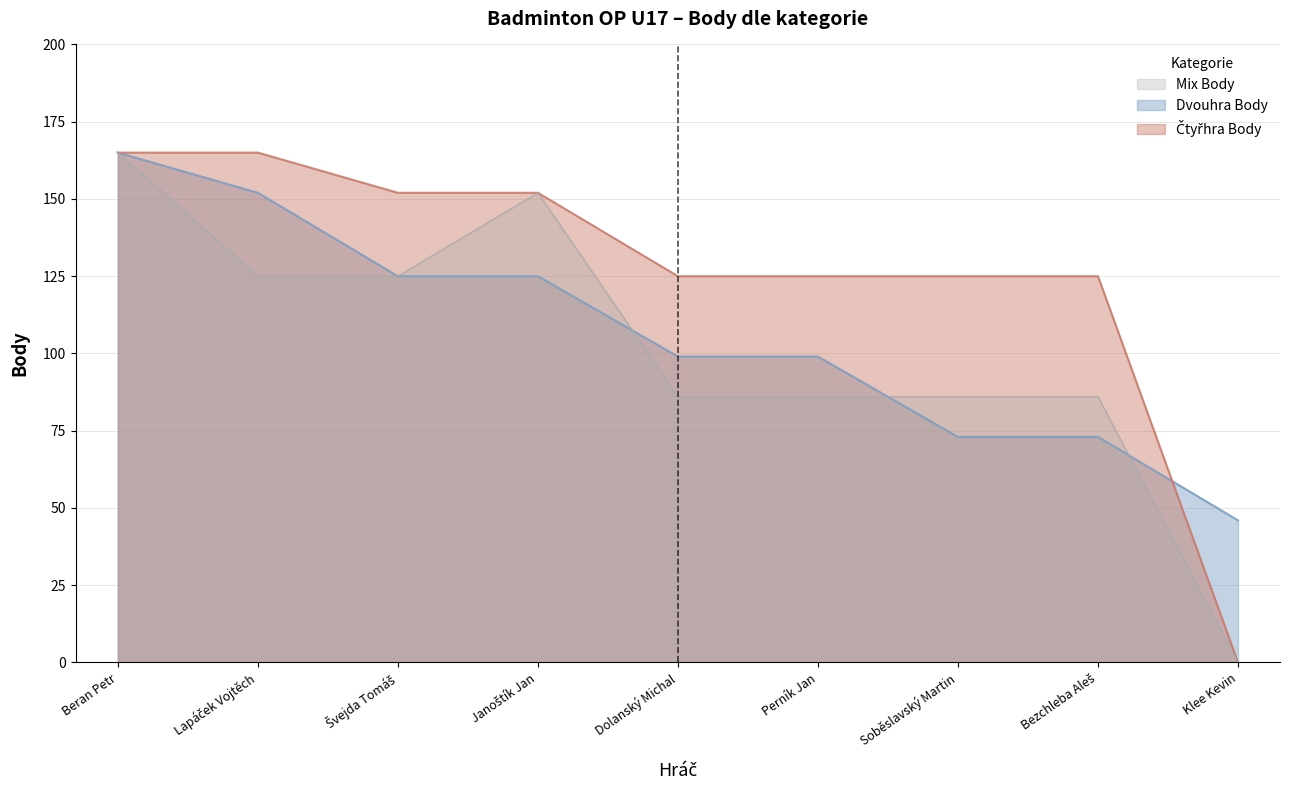

Which has a higher value, Beran Petr or Janoštík Jan?

Beran Petr